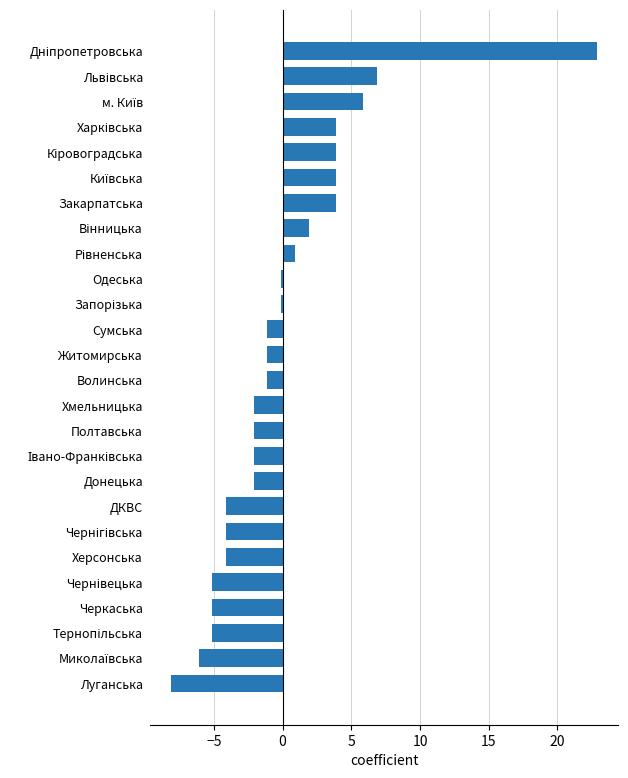

How many series are shown in this chart?

1